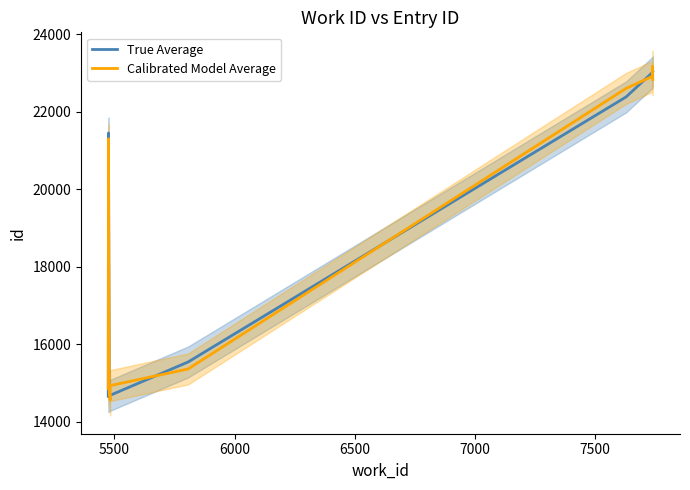

Between 5500 and 6000, which series saw the biggest shift?

True Average